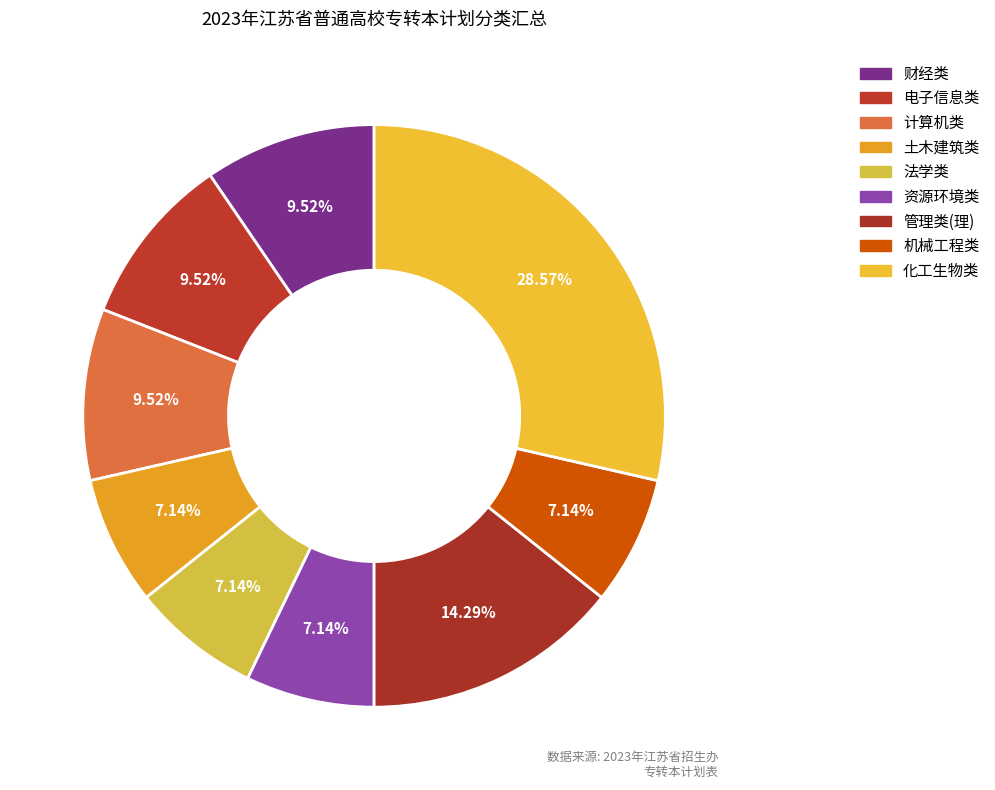

Is 管理类(理) the majority of the pie?

No